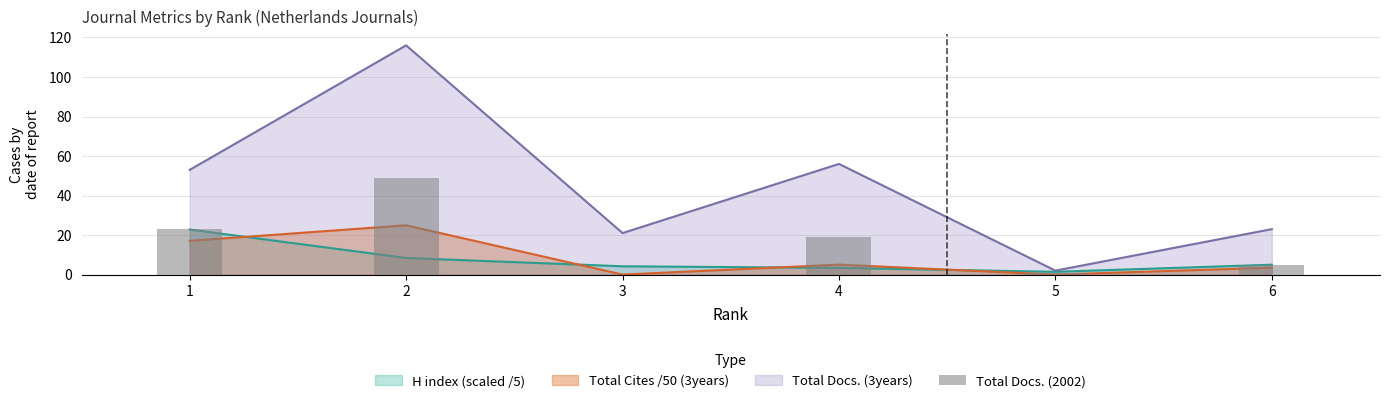

How many bars are there in total?

6